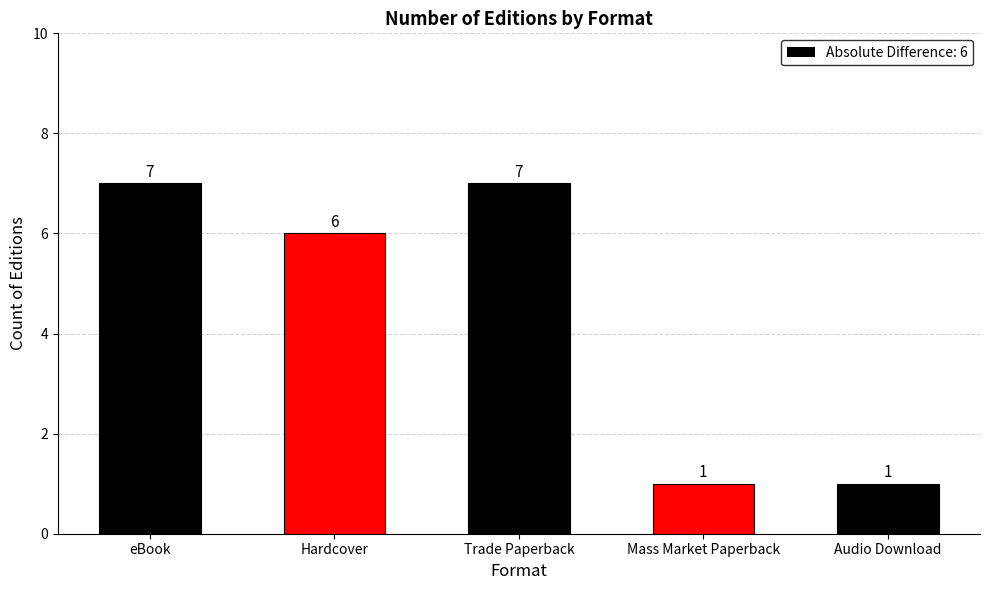

How many values are below 3?

2